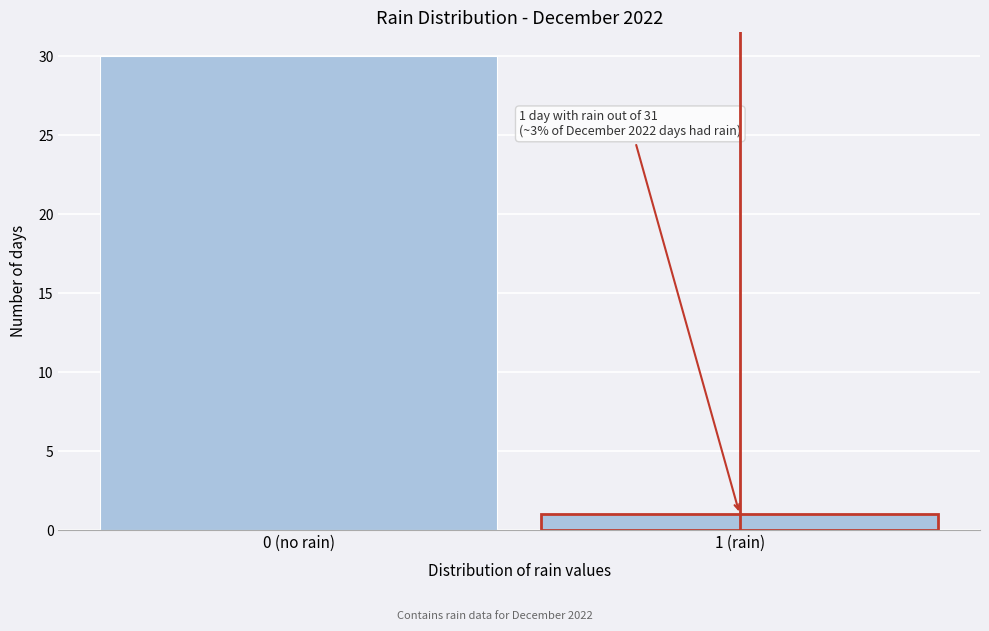

Reading left to right, list all the values displayed in this chart.

0 (no rain)=30	1 (rain)=1